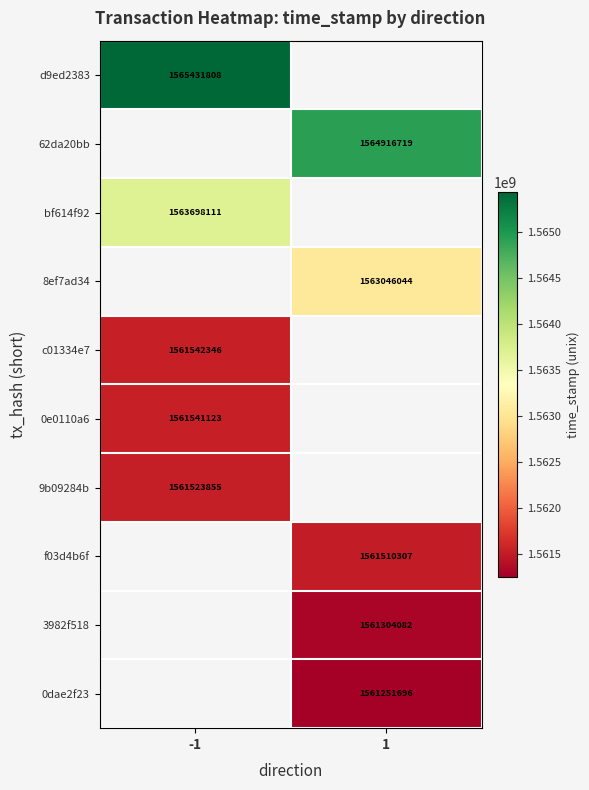

True or false: 62da20bb has a value of 963237042 at 1.

False